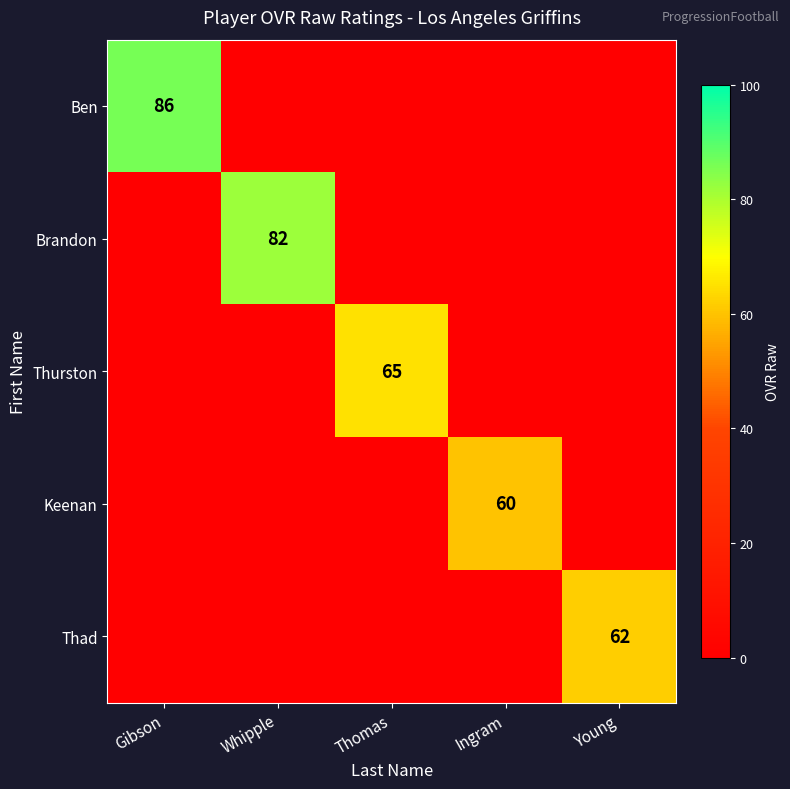

True or false: Brandon has a value of 82 at Whipple.

True